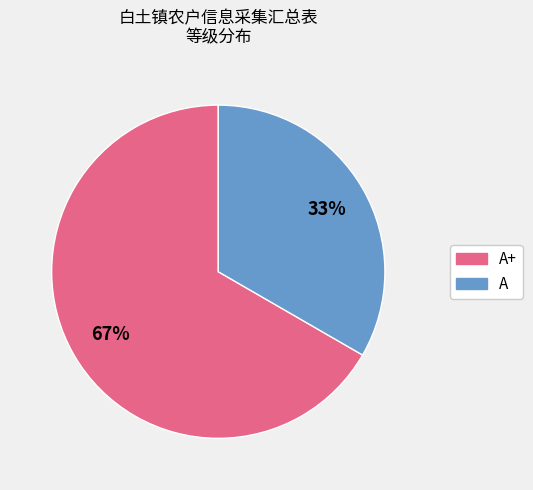

Is there a majority slice in this chart?

Yes